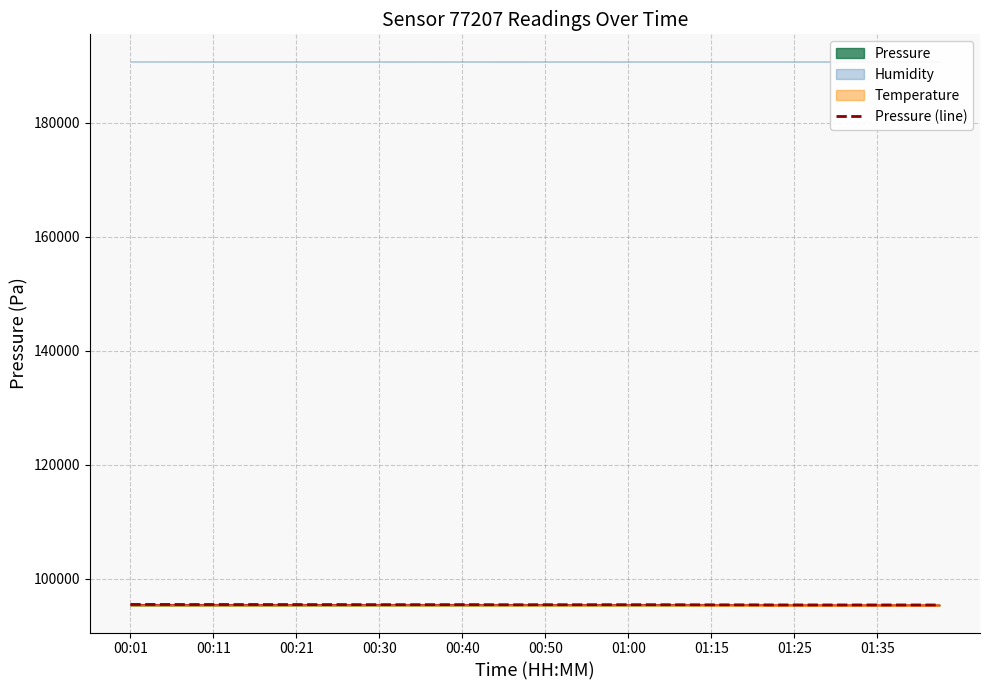

Does the chart display data point markers on the line(s)?

No